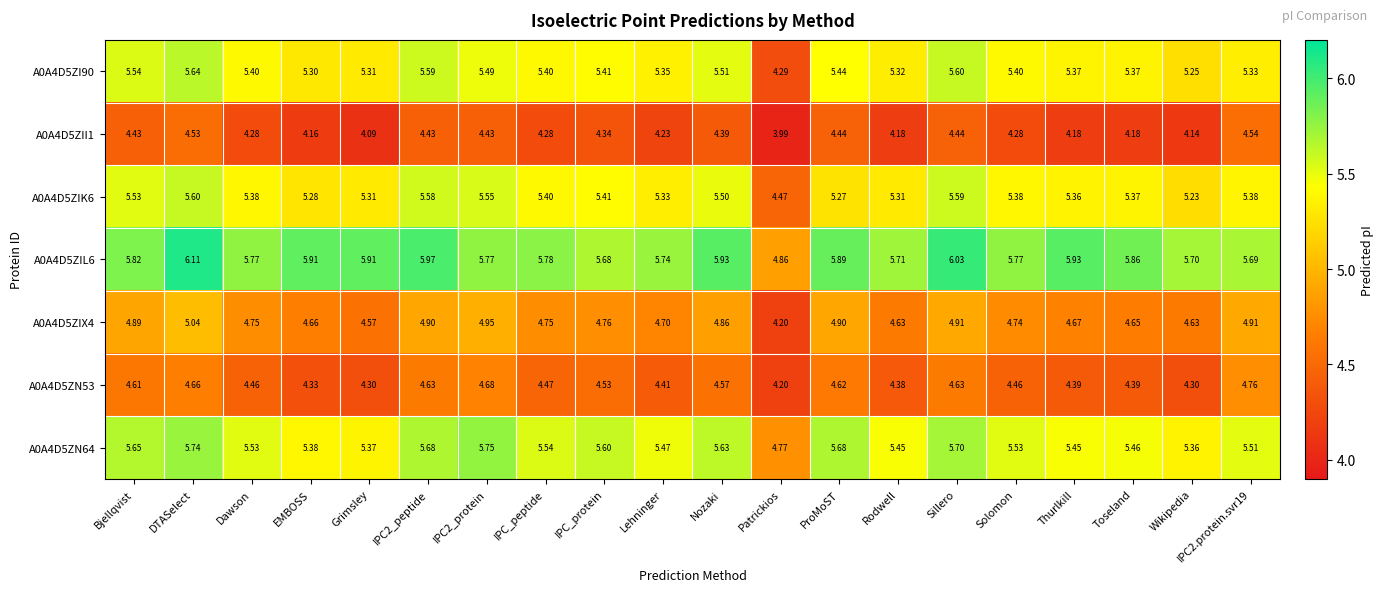

Which category has the highest value across all series?

DTASelect